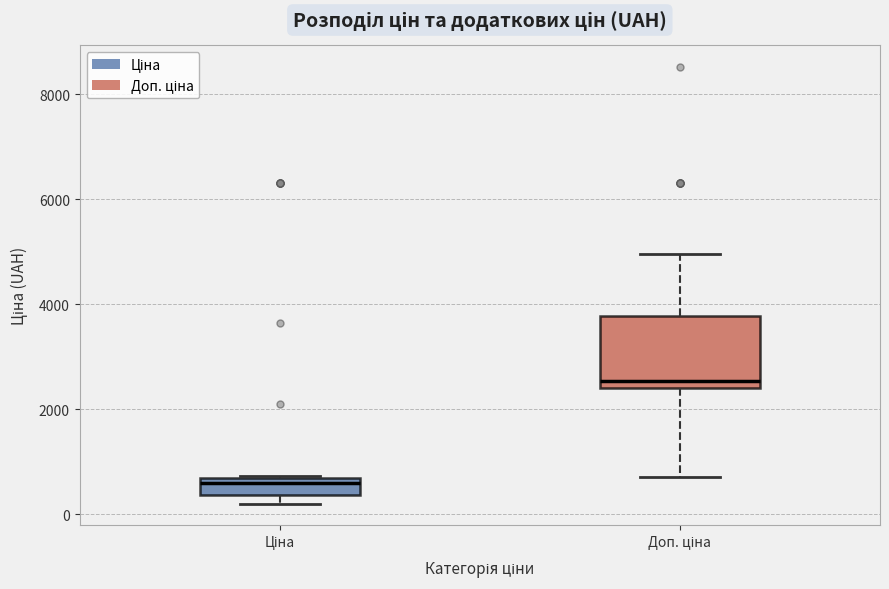

Where is the upper edge of the box for Ціна on the y-axis? The values are not printed on the chart, so give them approximately, as read against the axis.

600